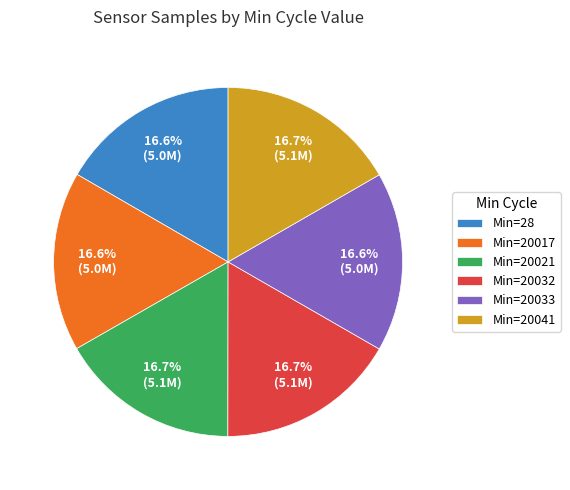

Is there any slice that represents more than half of the pie?

No